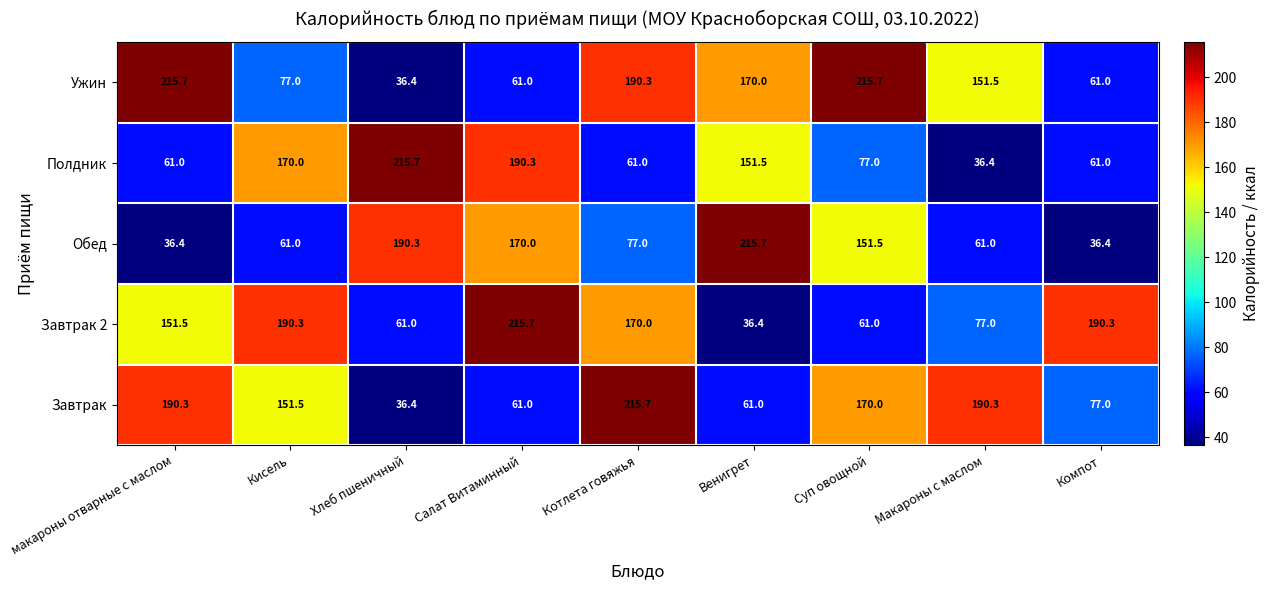

The value of Завтрак 2 at Котлета говяжья is 170.0. True or false?

True